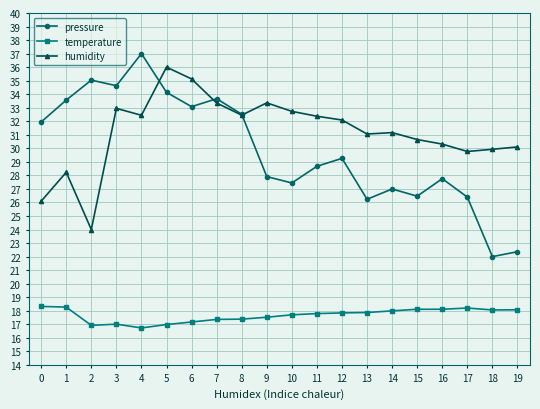

True or false: temperature has a value of 18.3 at 0.

True